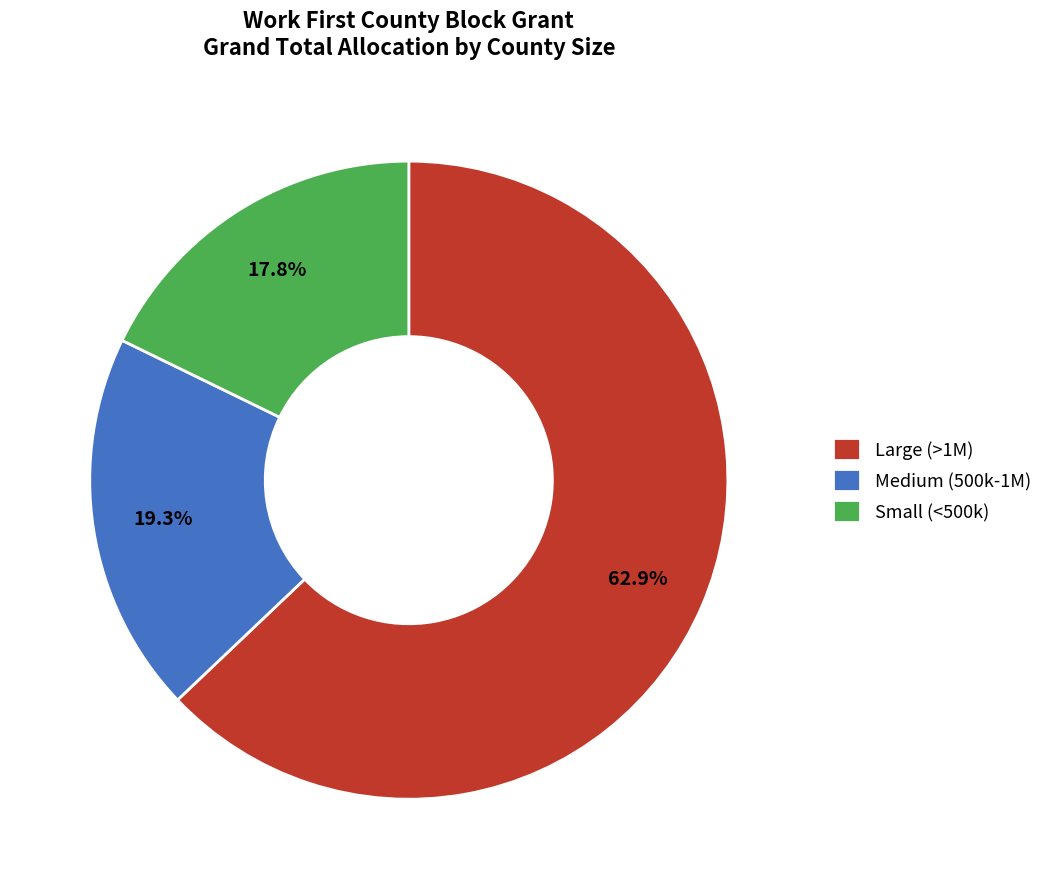

Rank the categories by value from highest to lowest.

Large (>1M), Medium (500k-1M), Small (<500k)